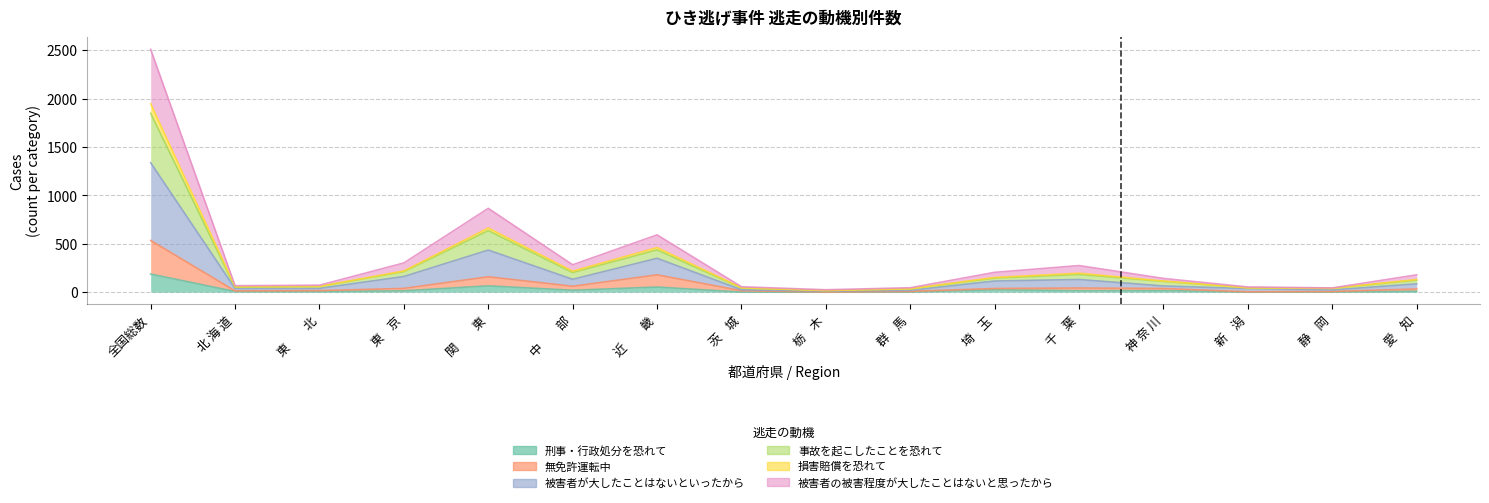

The 無免許運転中 series shows 534 at 全国総数. True or false?

True